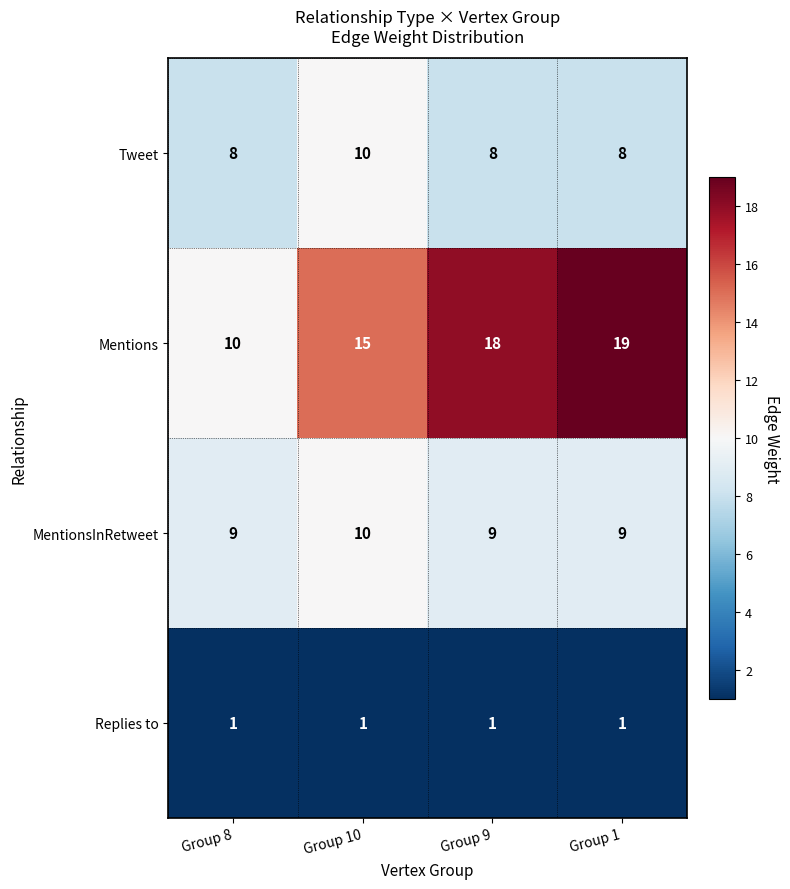

What is the sum of all MentionsInRetweet values?

37